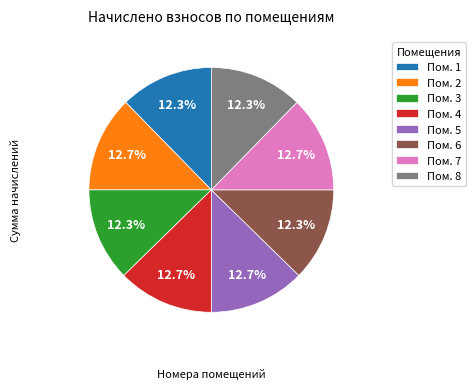

What is the ratio of the value at Пом. 4 to the value at Пом. 5?

1.0